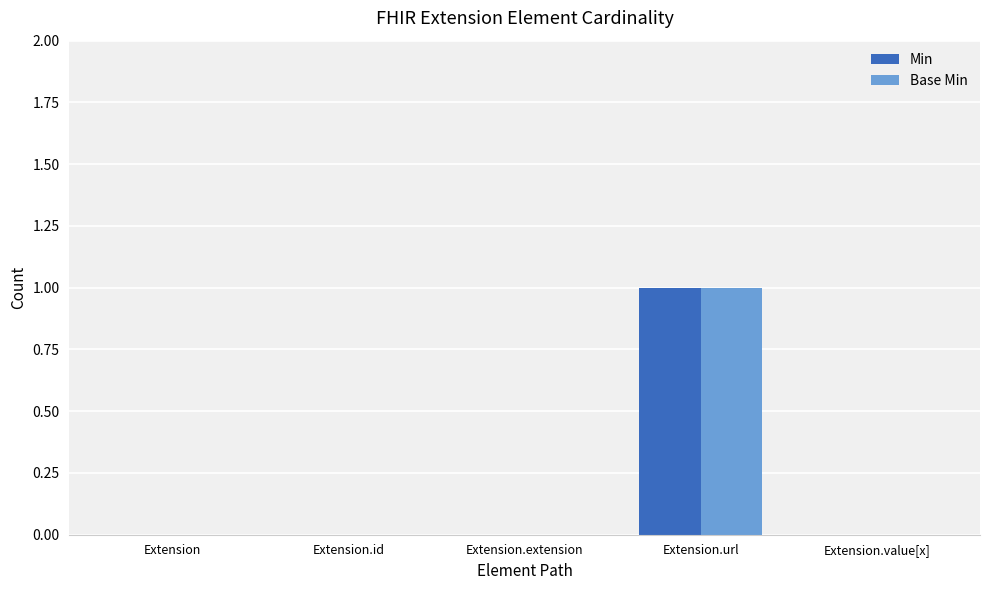

The value of Min at Extension is 0. True or false?

True